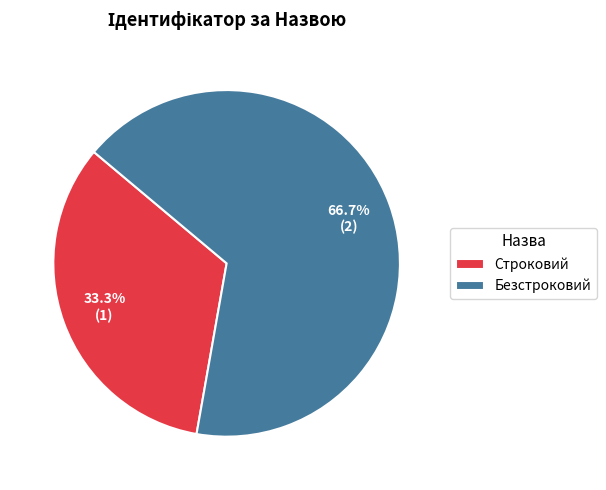

Which slice is the largest?

Безстроковий